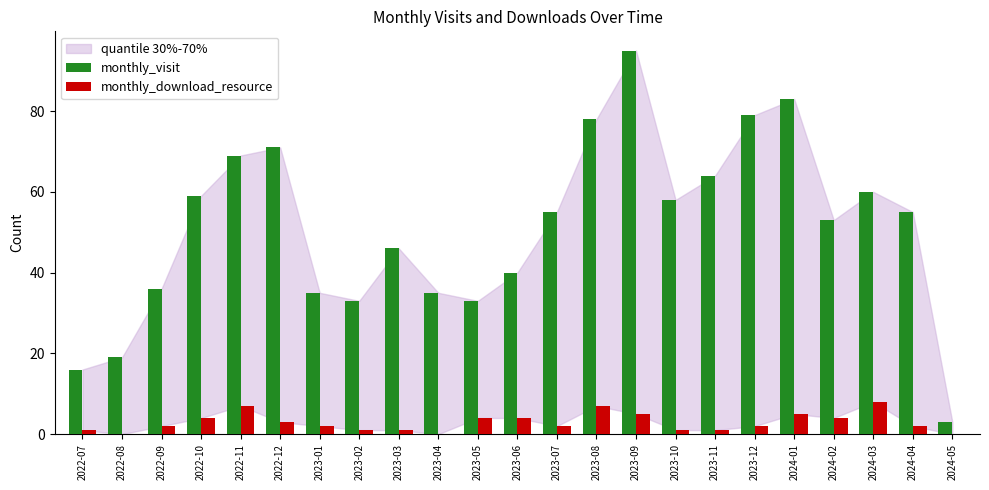

Count the monthly_download_resource values in the range 1 to 4.

15